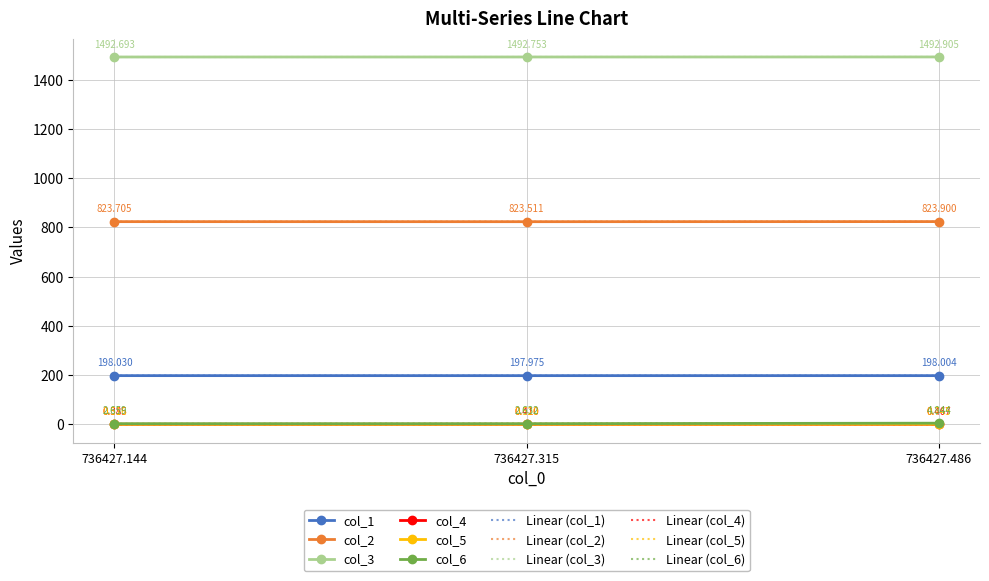

At which category is the sum across all series the highest?

736427.486